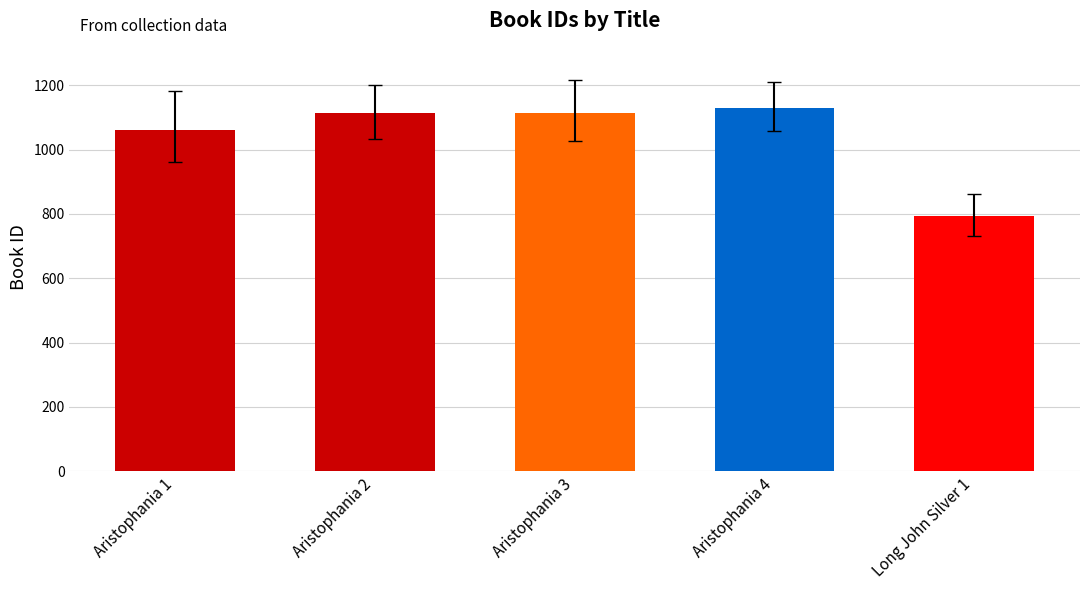

Is it true that the value at Aristophania 2 is 1655?

False